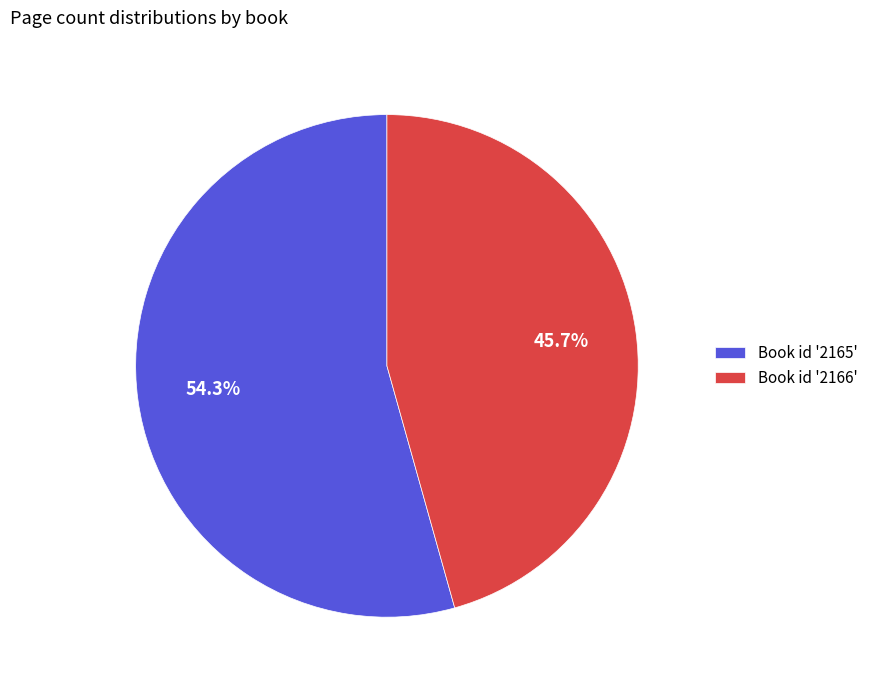

What is the largest slice in the pie chart?

Book id '2165'